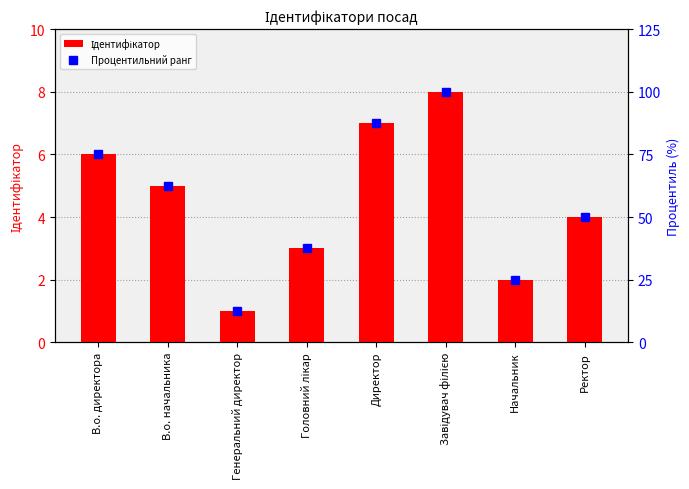

Are the bars grouped side by side (vs. stacked)?

Yes